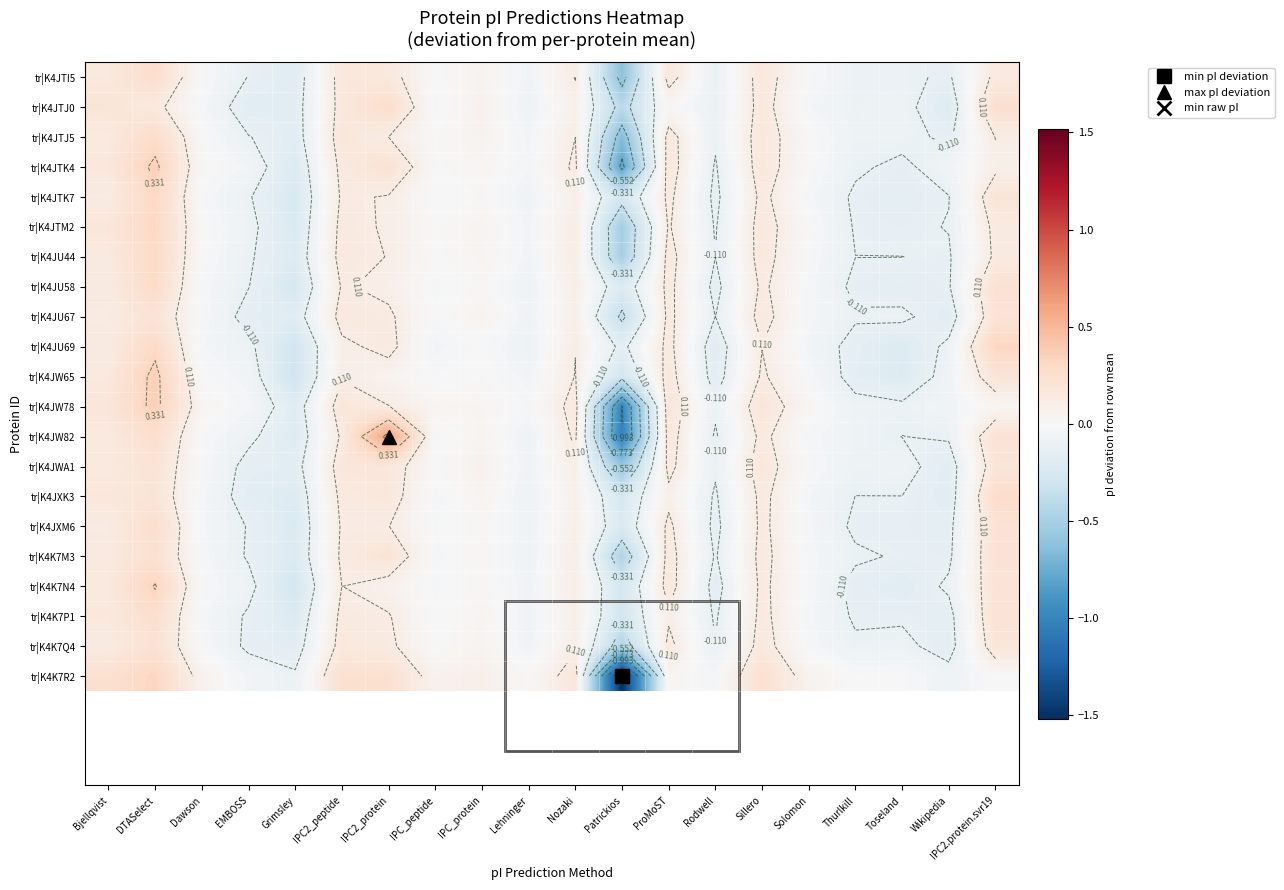

True or false: tr|K4JTJ5 has a value of -0.1 at EMBOSS.

True